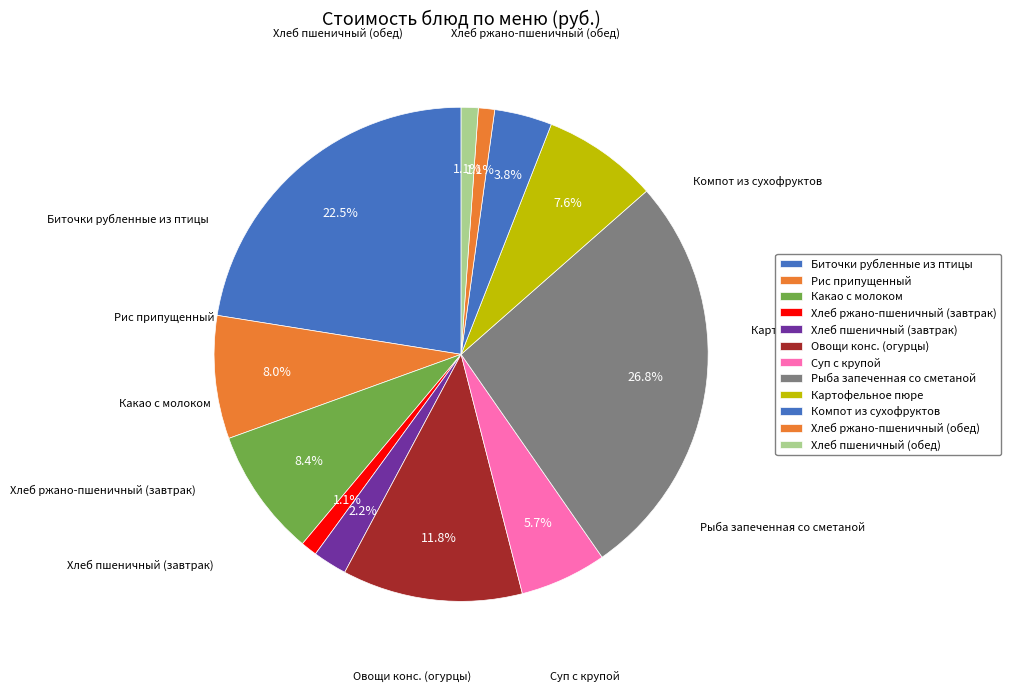

Is Хлеб ржано-пшеничный (обед) the majority of the pie?

No